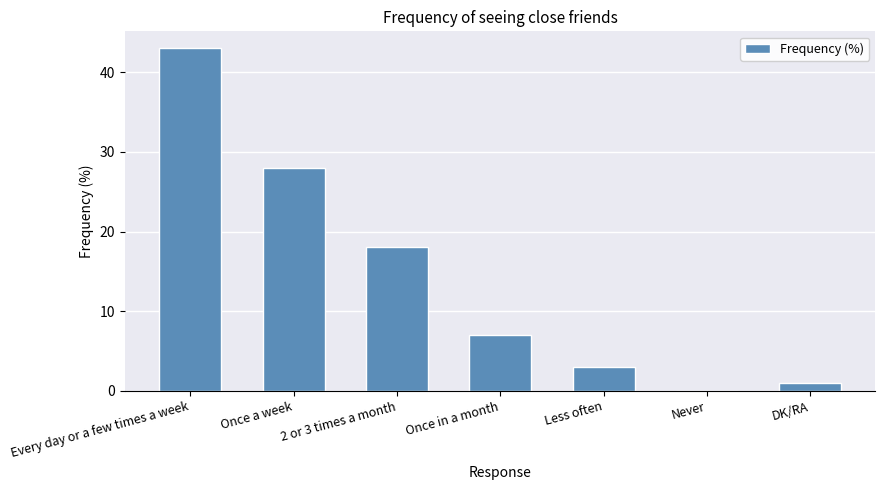

What is the sum of all values?

100